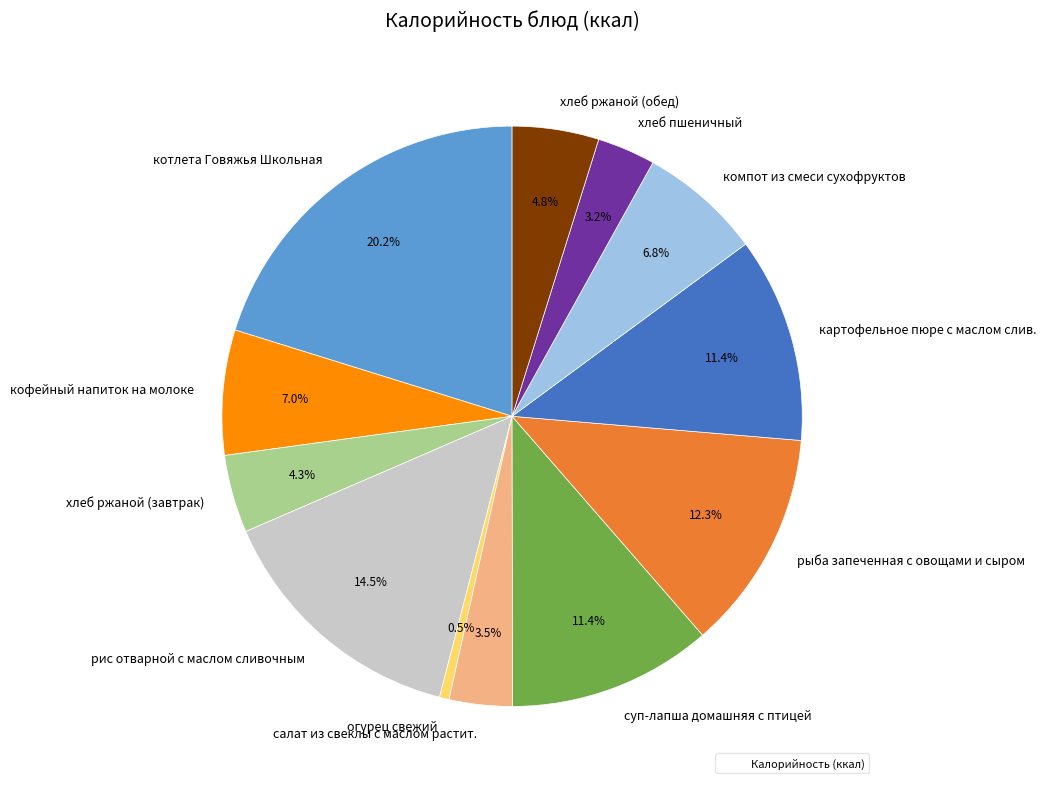

How many slices are in this pie chart?

12